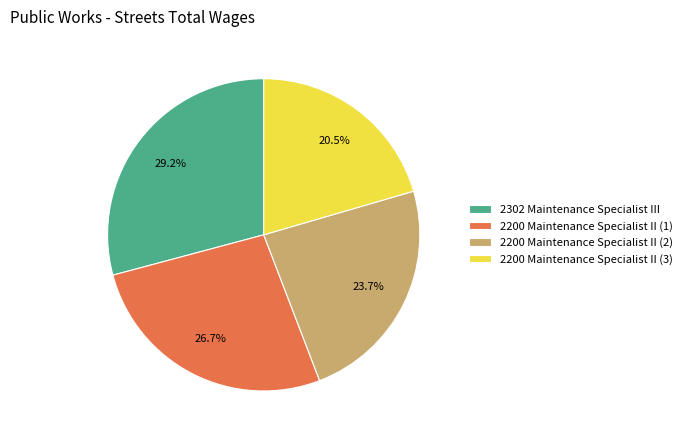

Is it true that 2302 Maintenance Specialist III is 29% of the pie?

True